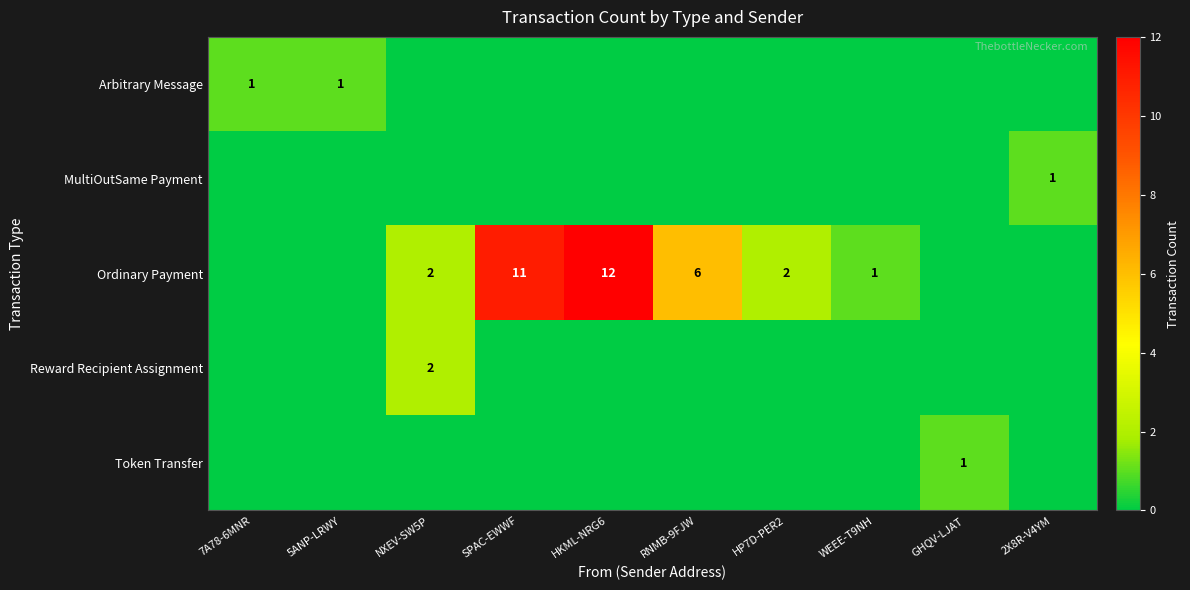

The value of Arbitrary Message at 7A78-6MNR is 2. True or false?

False